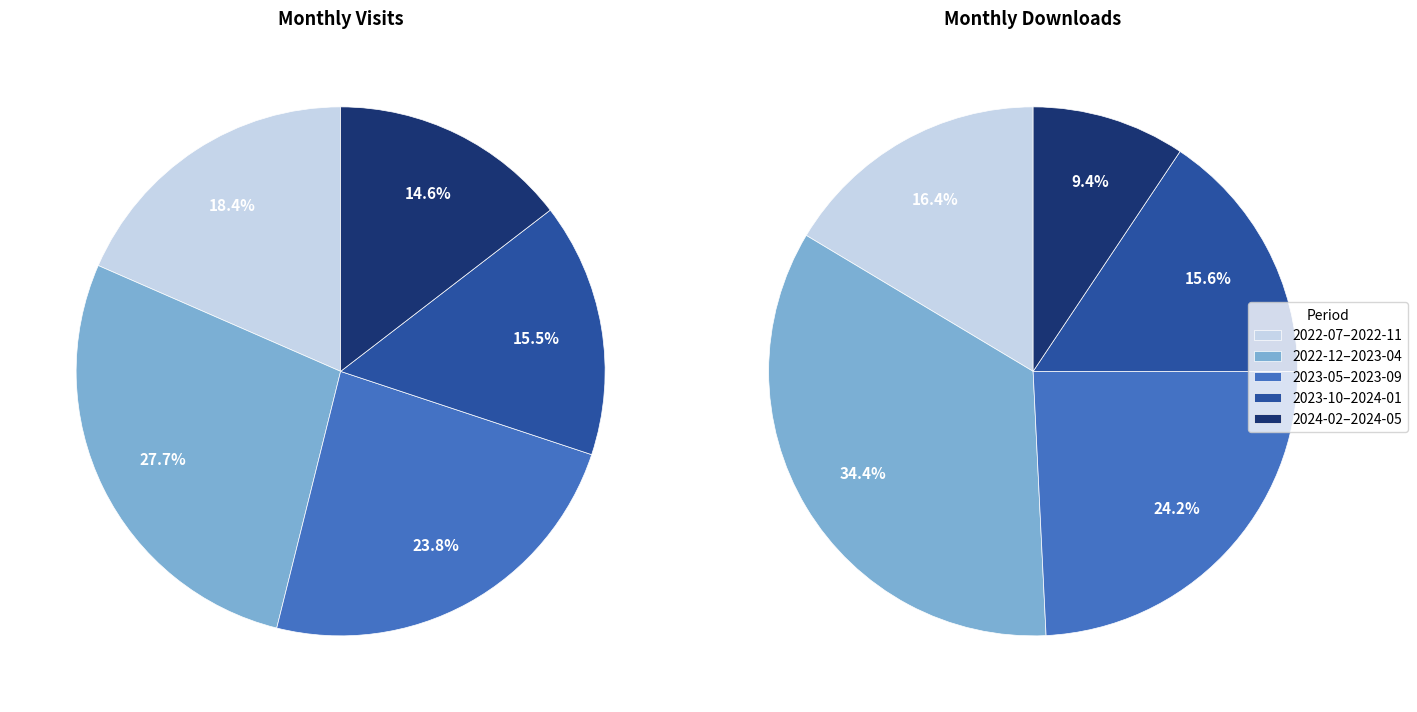

Is it true that 2022-08 is 1% of the pie?

False